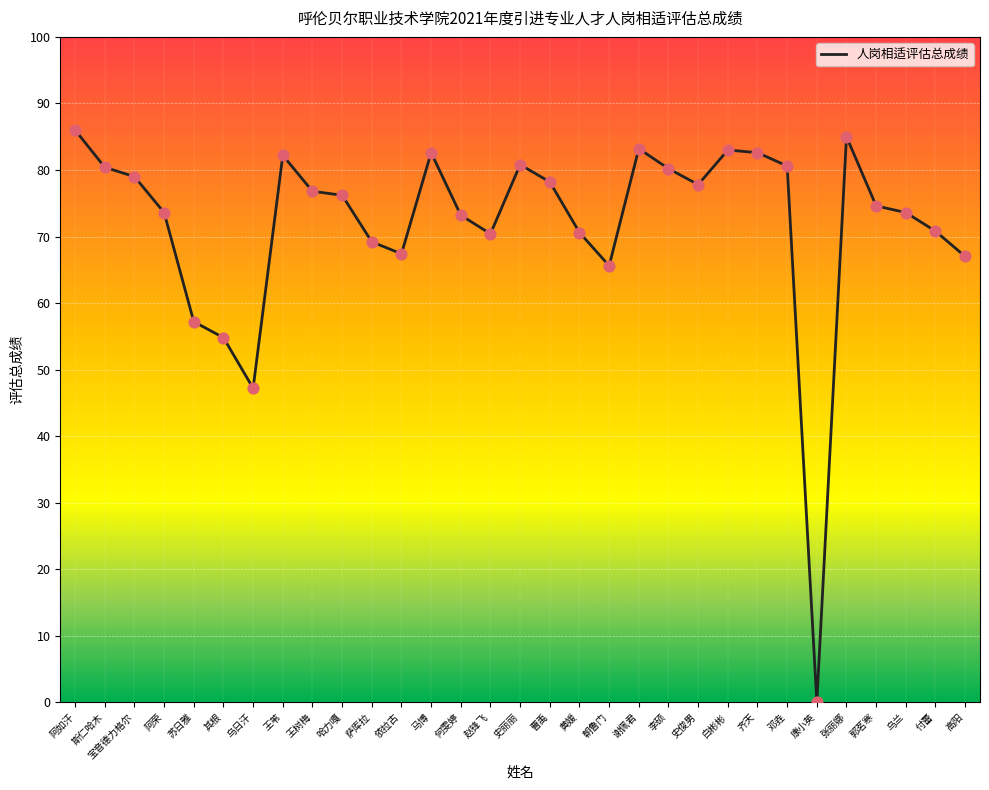

What is the change in value from 李硕 to 齐天?

+2.4